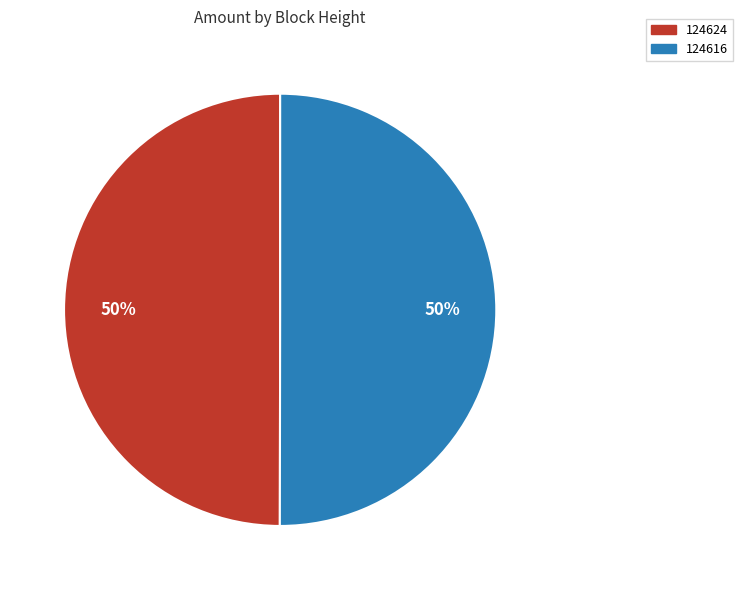

The 124624 slice represents 9% of the pie. True or false?

False